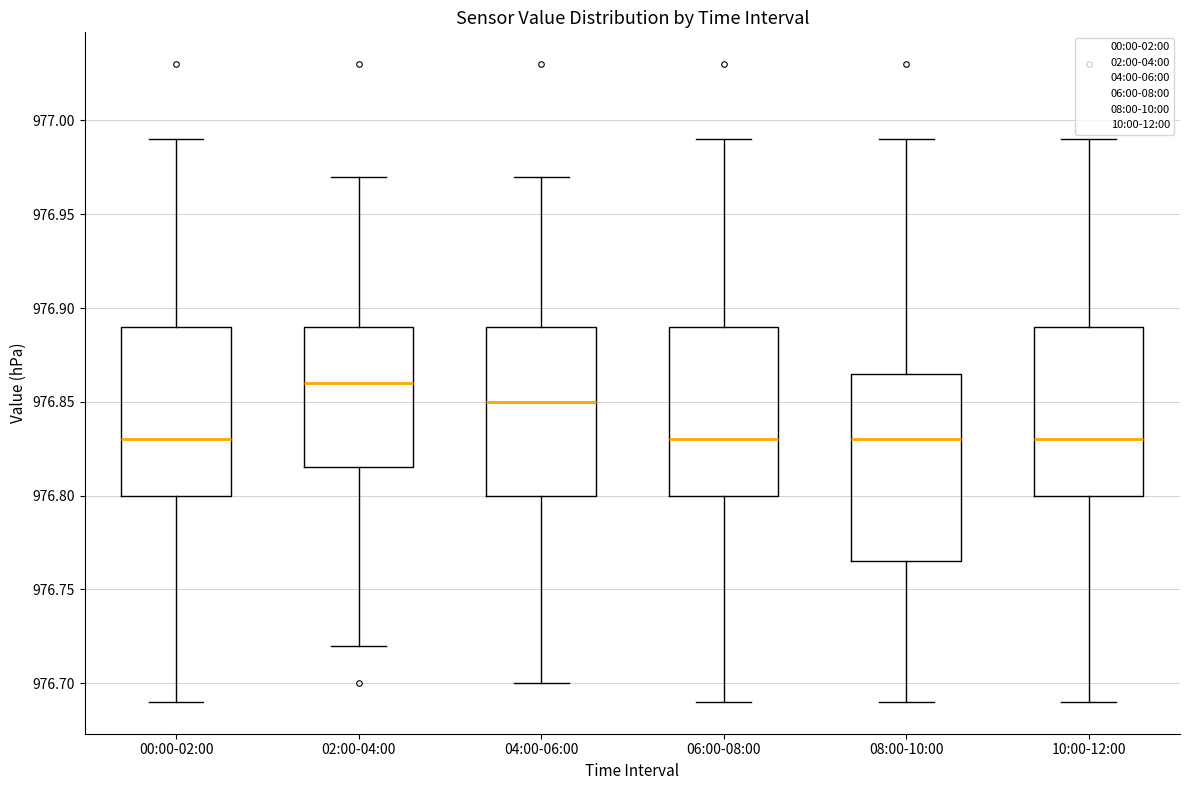

Where does the upper whisker of the box for 02:00-04:00 end on the y-axis? The values are not printed on the chart, so give them approximately, as read against the axis.

976.970